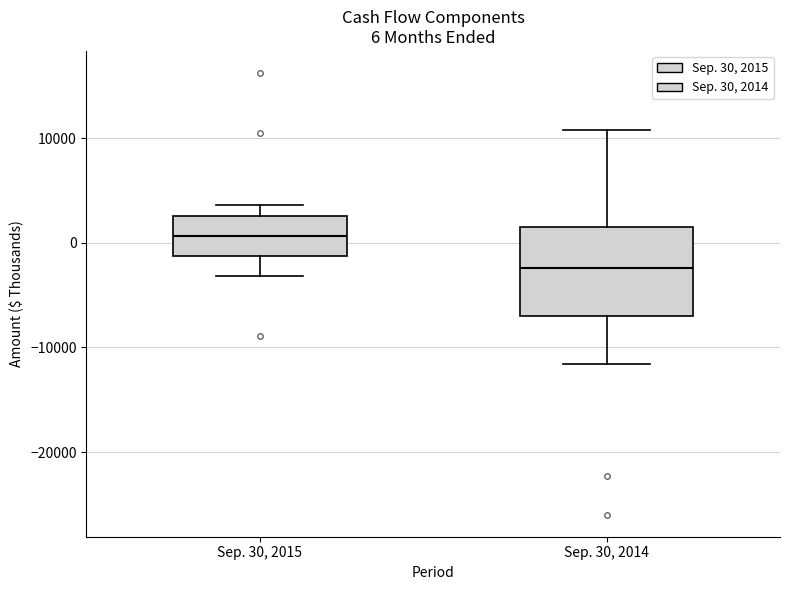

Comparing the boxes themselves (not the whiskers), which one is the tallest?

Sep. 30, 2014